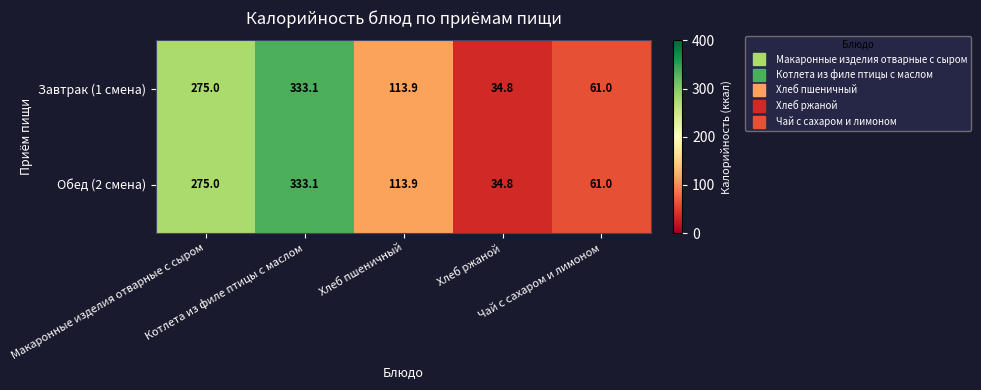

What is the greatest value displayed?

333.1